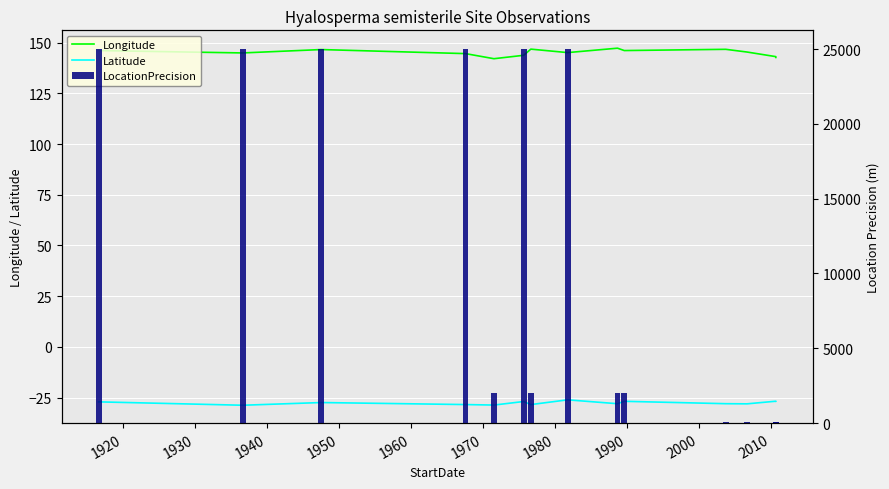

How many data points in LocationPrecision are above 2000?

6